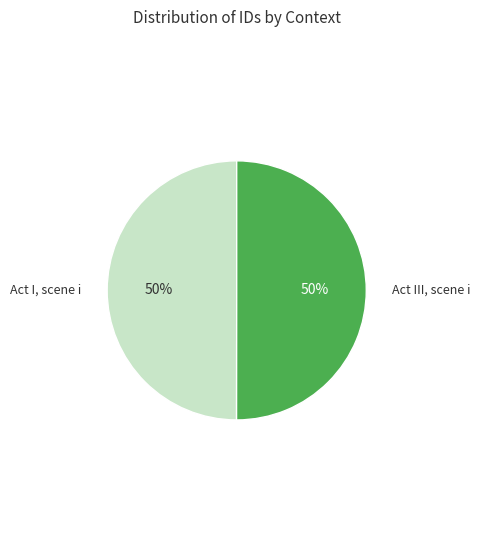

How many segments does this pie chart have?

2